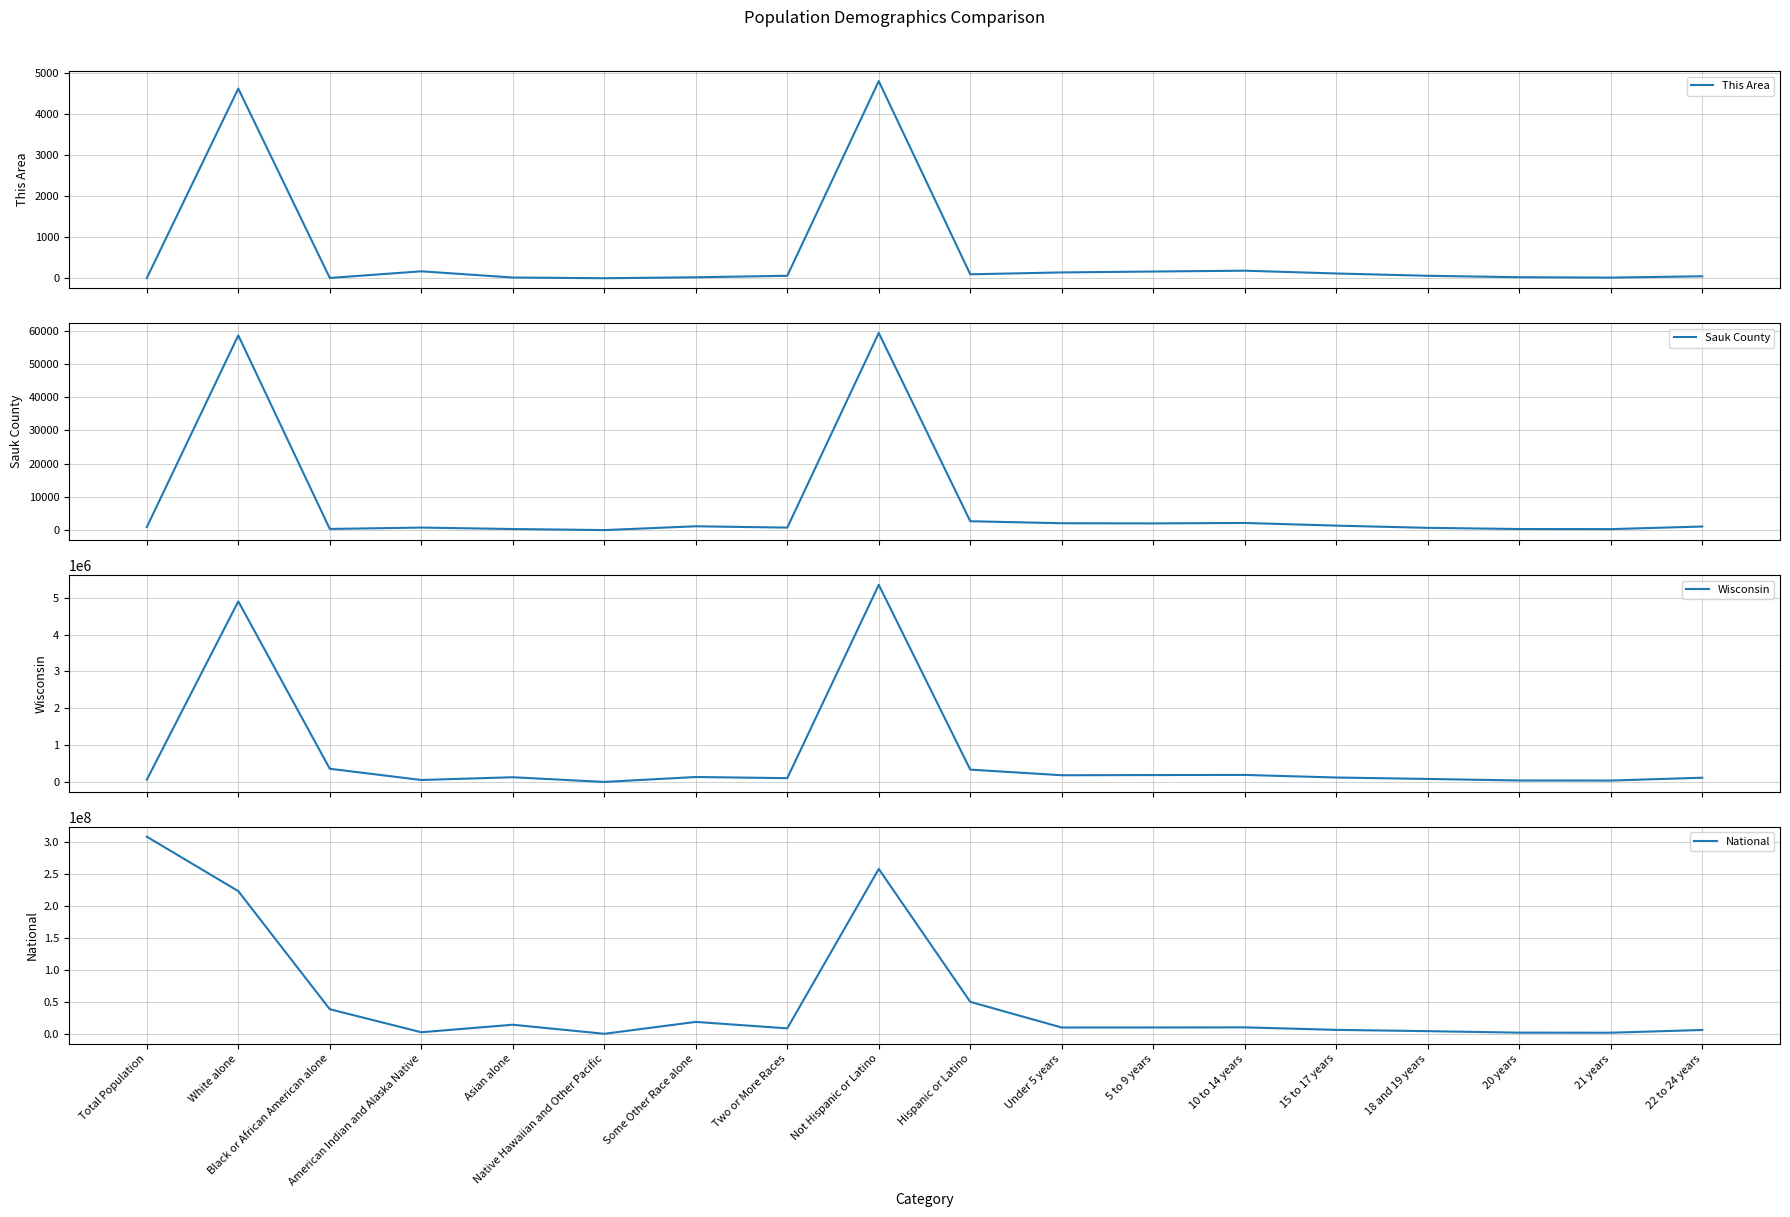

How many interior local valleys does the Wisconsin series have?

5